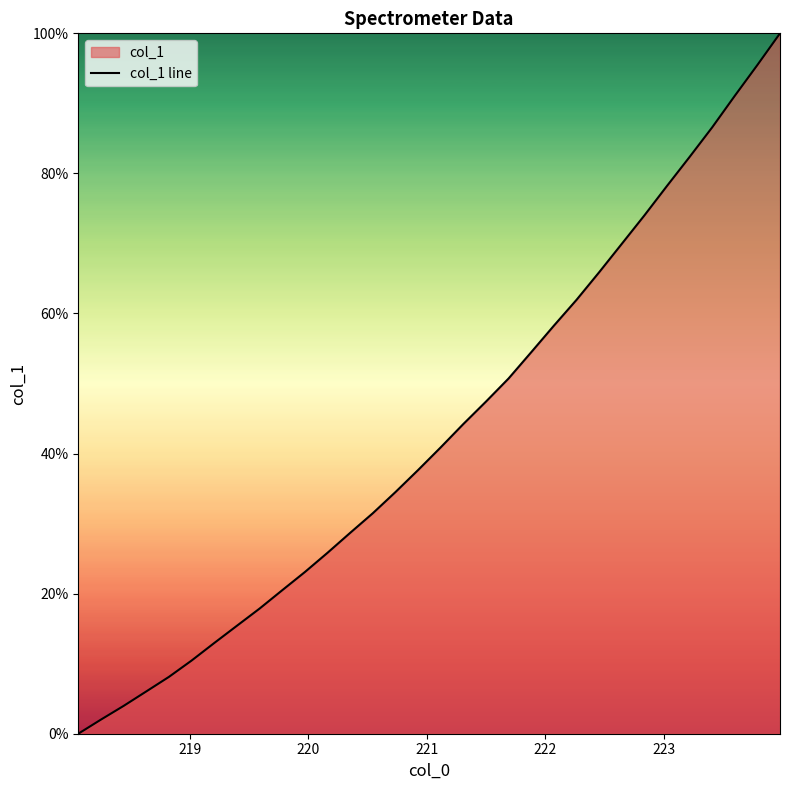

How many lines are shown in the chart?

1